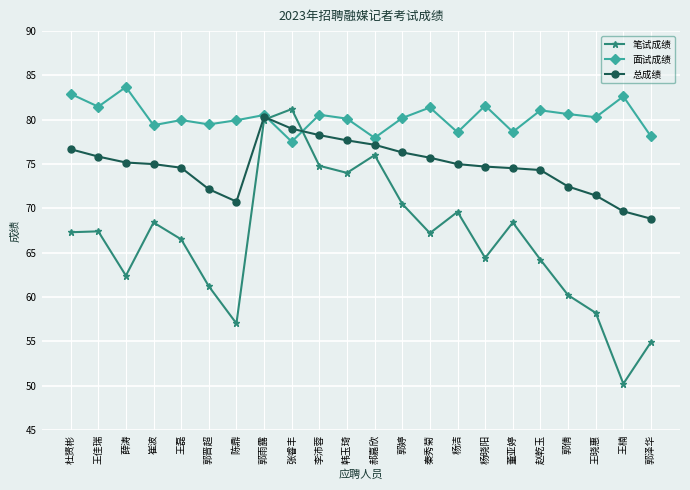

Which series has the largest range (max minus min)?

笔试成绩